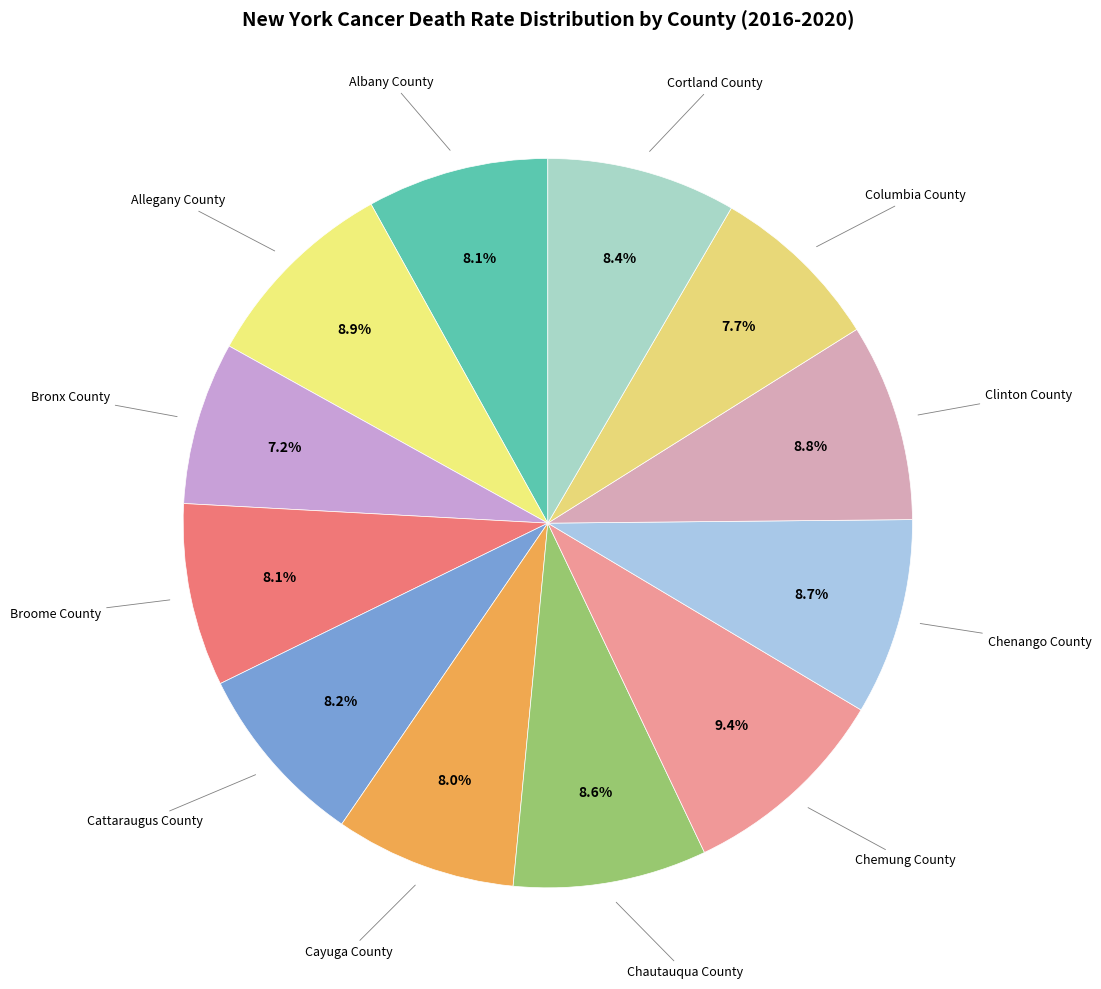

How many slices are in this pie chart?

12